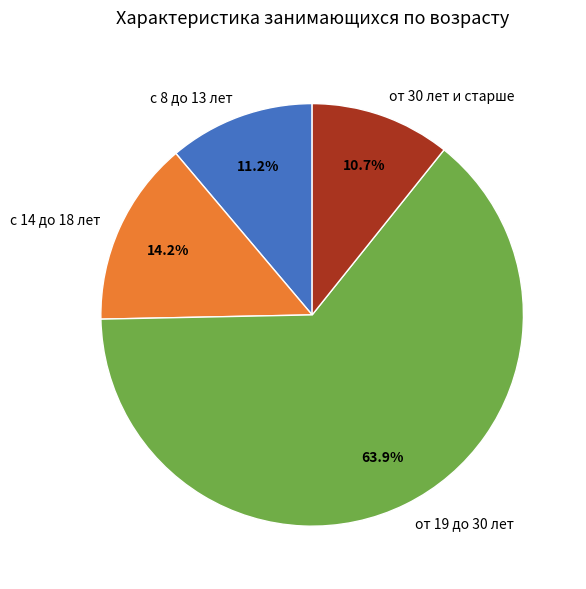

Which slice is the largest?

от 19 до 30 лет